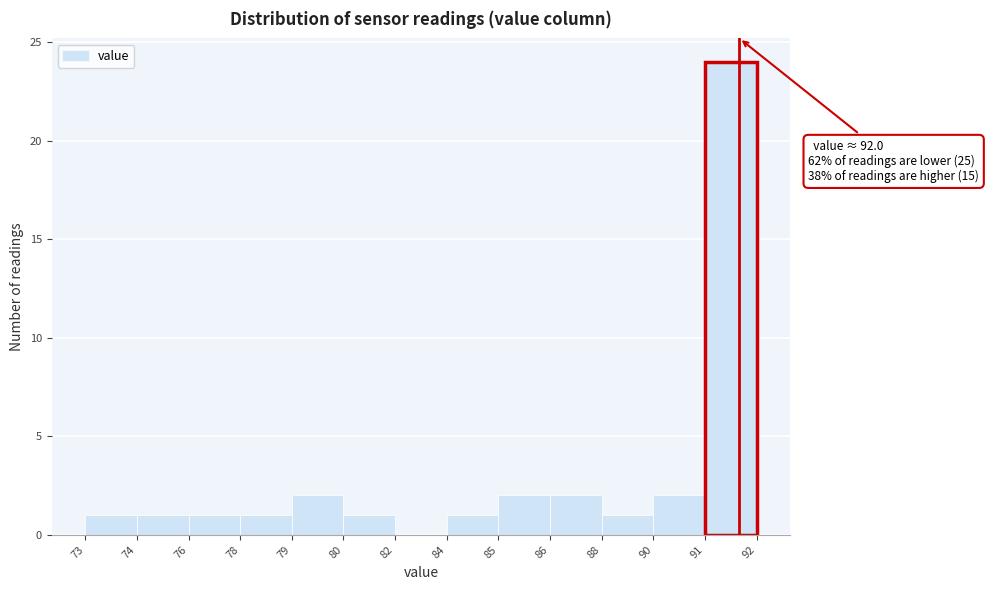

Reading right to left, what are all the values shown in this chart?

91=24	90=2	88=1	86=2	85=2	84=1	82=0	80=1	79=2	78=1	76=1	74=1	73=1